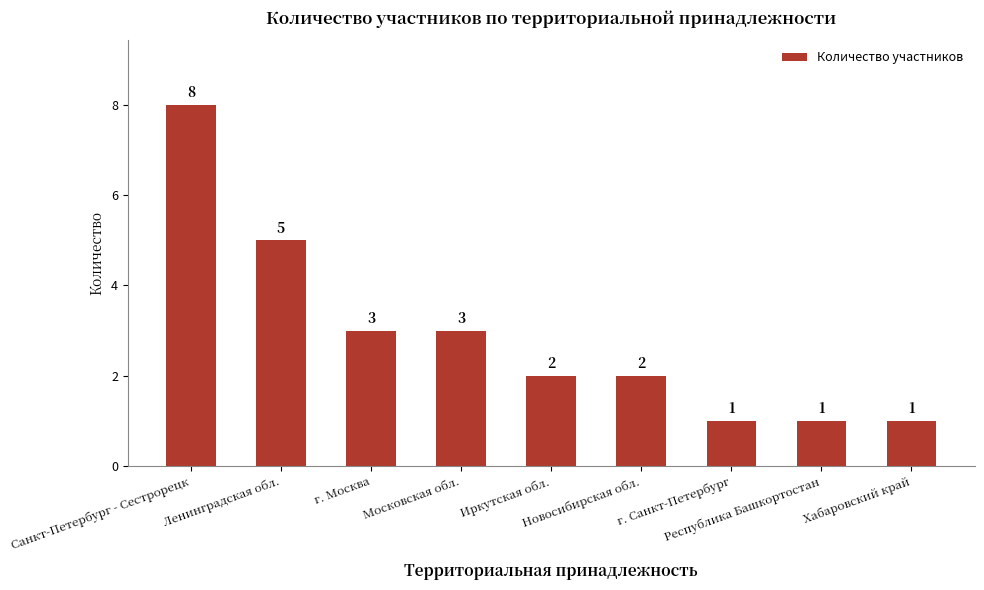

What is the difference between the maximum and minimum values?

7